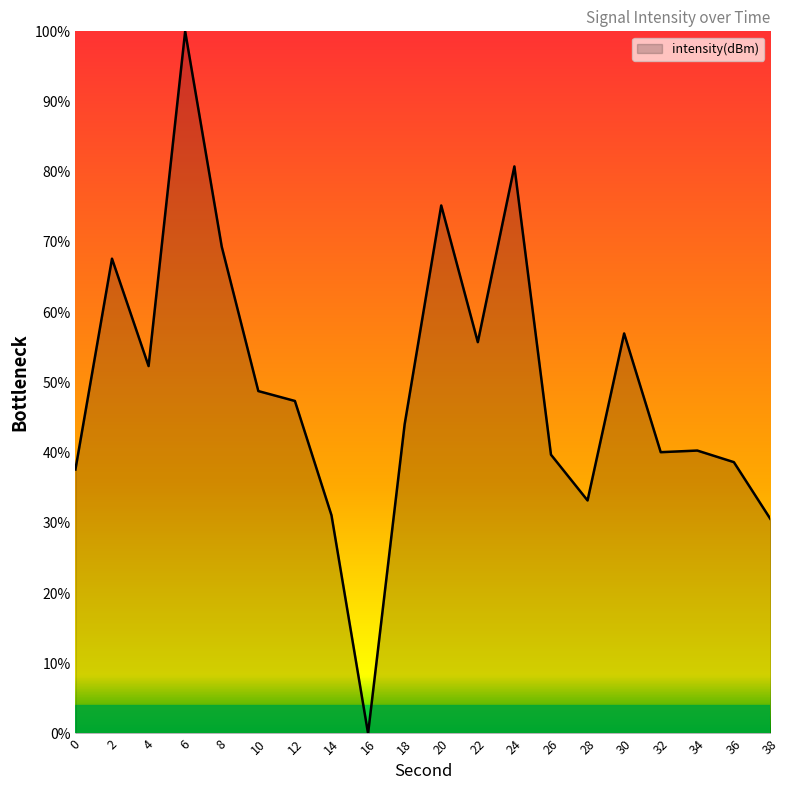

True or false: the data shows 31.1 at 14.

True